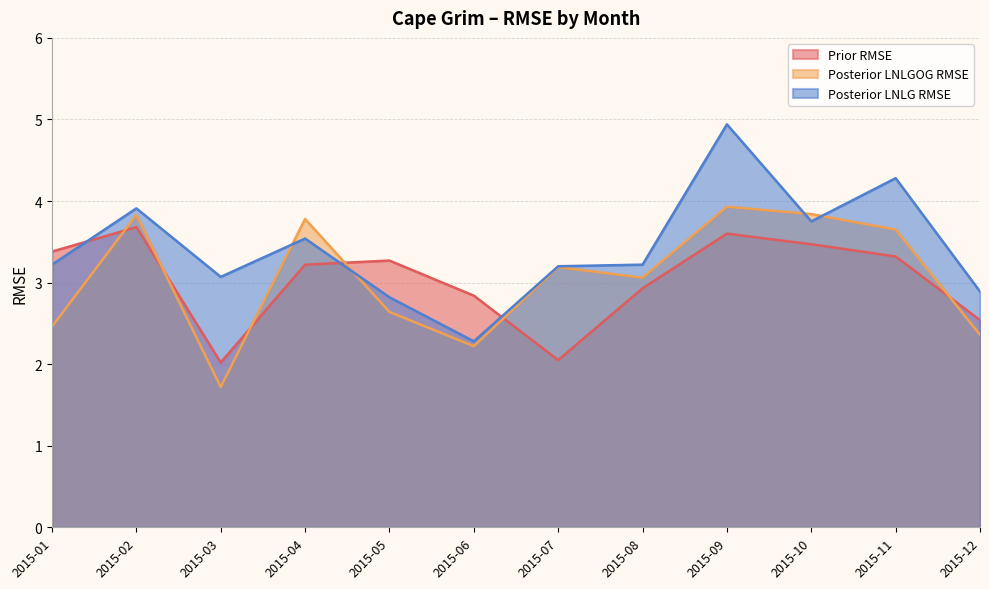

Where is the first local minimum for Prior RMSE?

2015-03